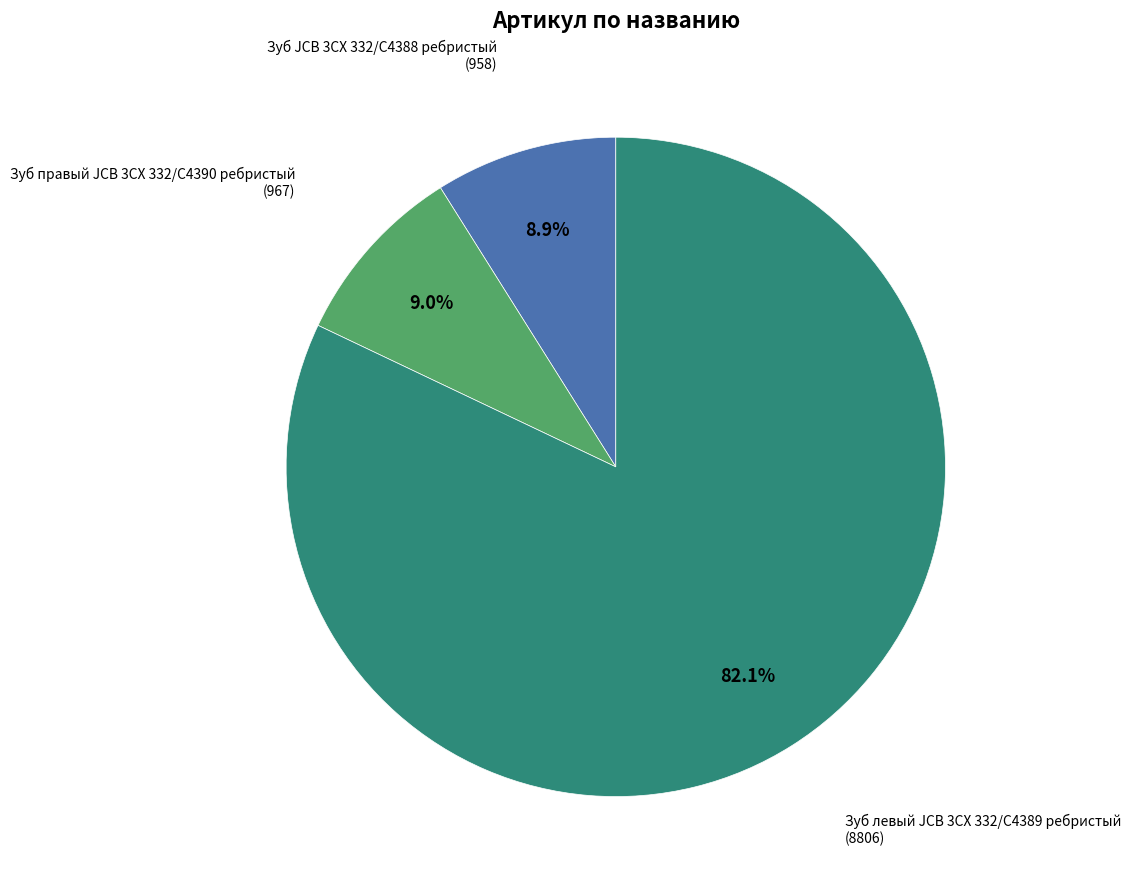

To the nearest percent, what is the average slice percentage?

33%